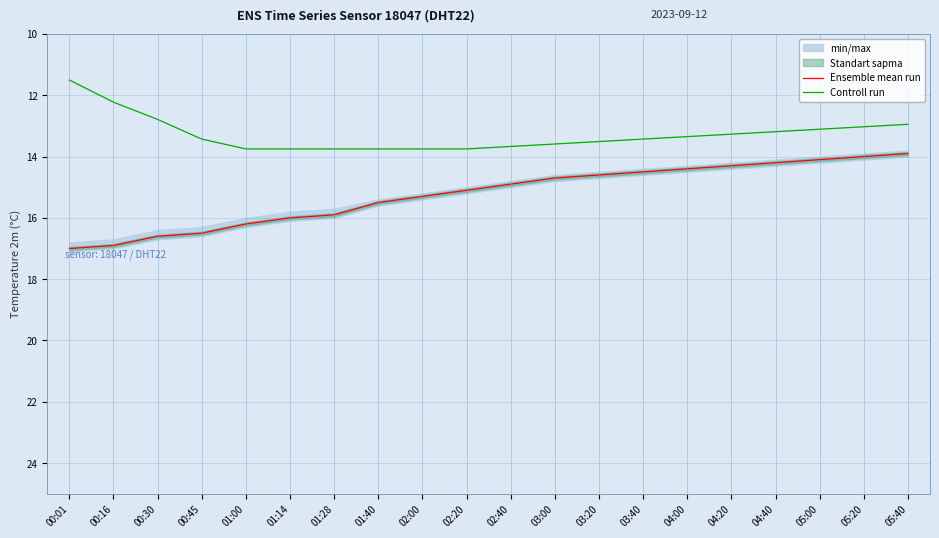

Which category has the lowest value in the Controll run series?

00:01